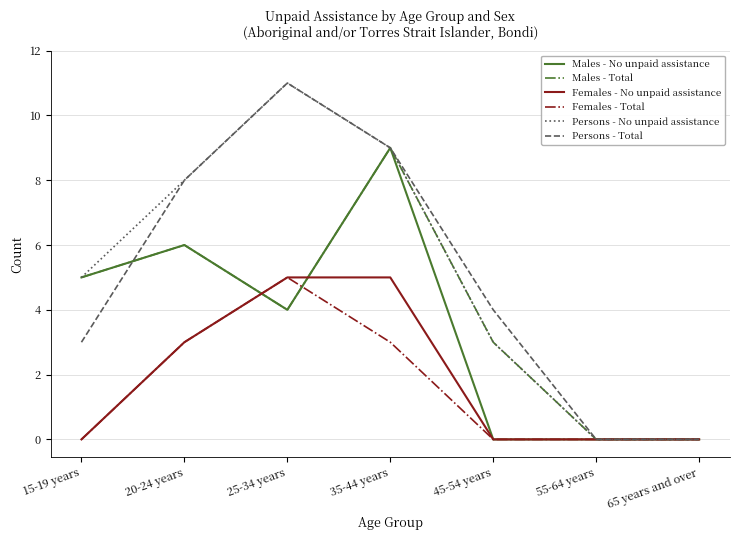

At which category does the chart reach its peak across all series?

25-34 years